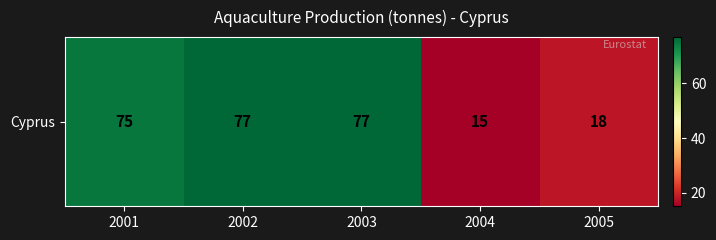

What is the sum of the values at 2002 and 2003?

154